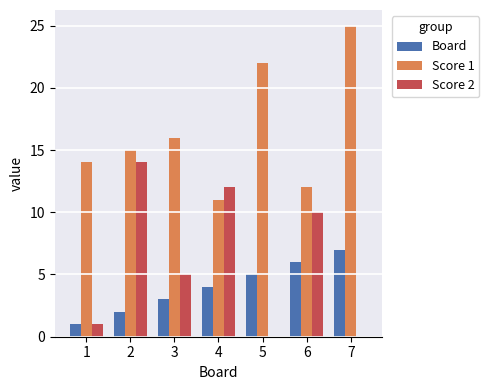

At which label does Board reach its peak?

7